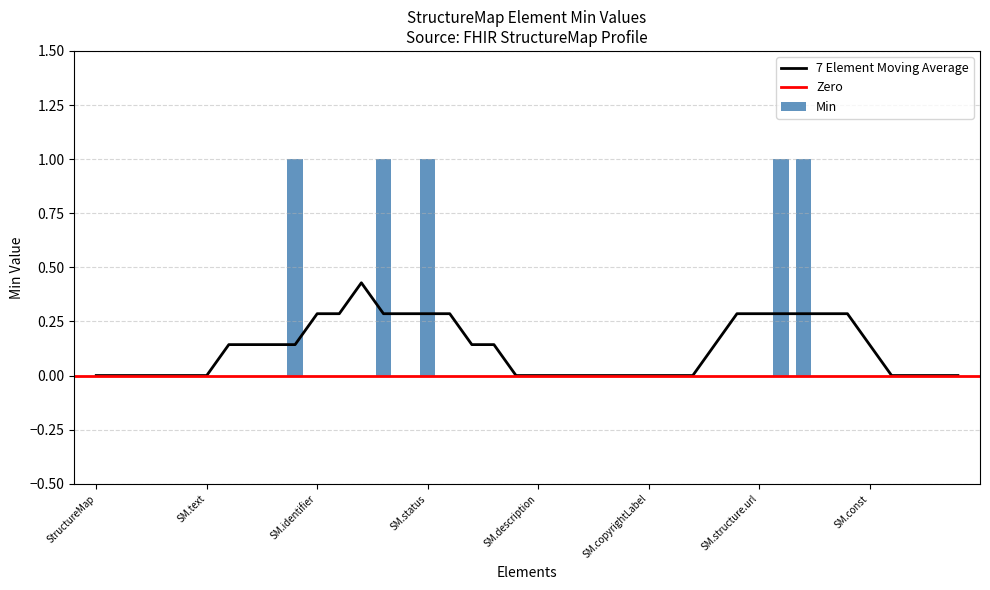

Reading left to right, extract all data points from this chart.

0	0	0	0	0	0	0	0	0	1	0	0	0	1	0	1	0	0	0	0	0	0	0	0	0	0	0	0	0	0	0	1	1	0	0	0	0	0	0	0